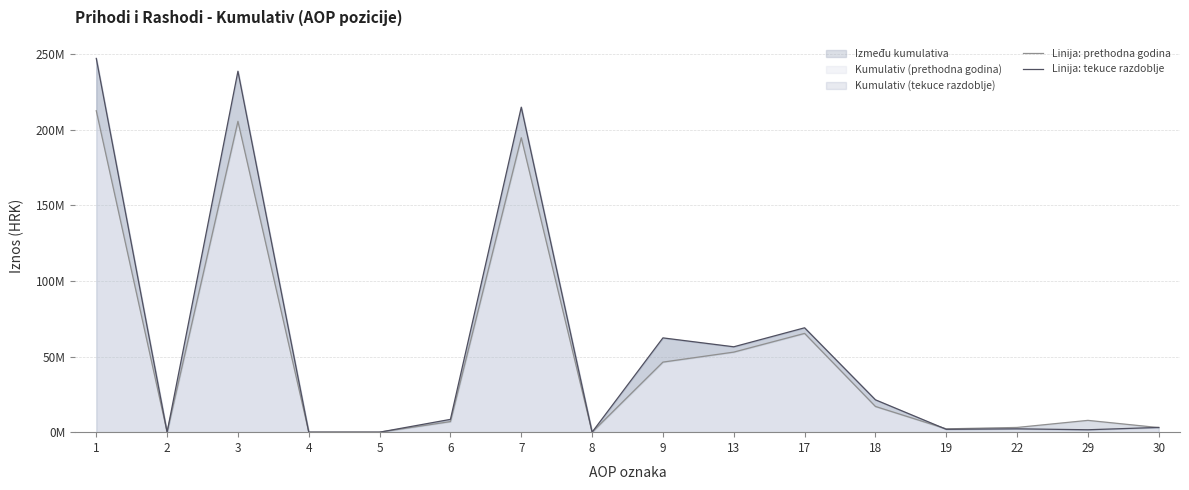

List the labels in order of Linija: tekuce razdoblje value, largest first.

1, 3, 7, 17, 9, 13, 18, 6, 30, 22, 19, 29, 2, 4, 5, 8